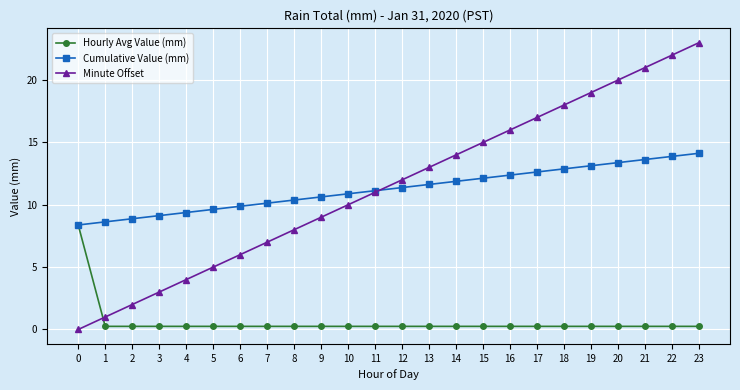

Count the number of categories in the chart.

24